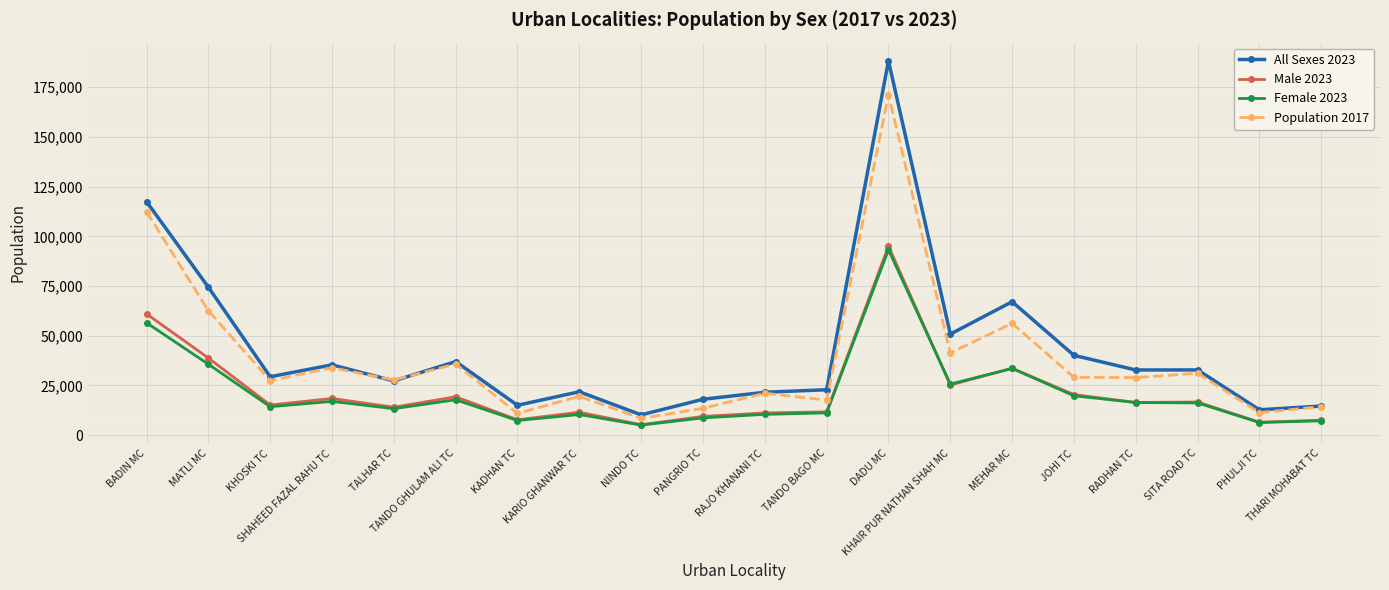

What is the label of the 12th point from the right?

NINDO TC